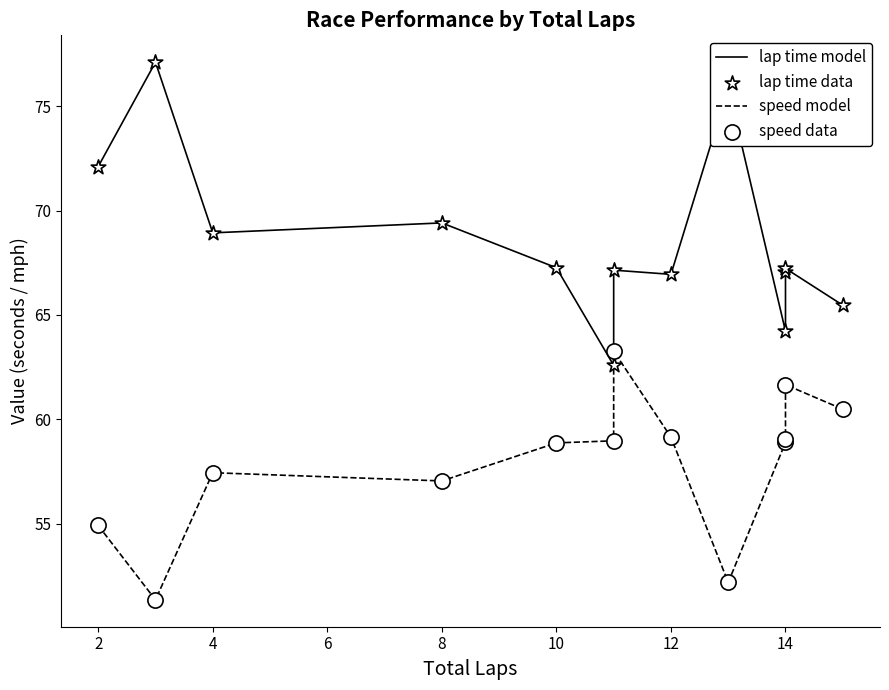

Which series reaches the minimum Y coordinate?

speed model